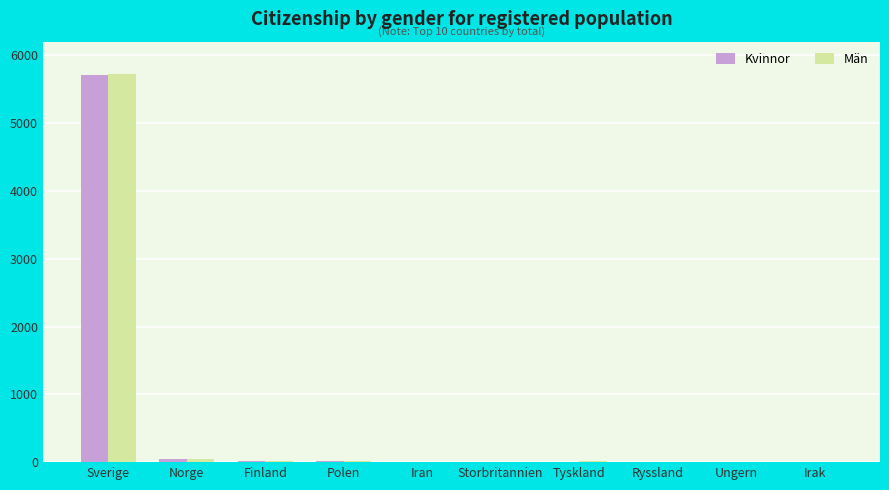

Between Sverige and Irak, which series saw the biggest shift?

Män